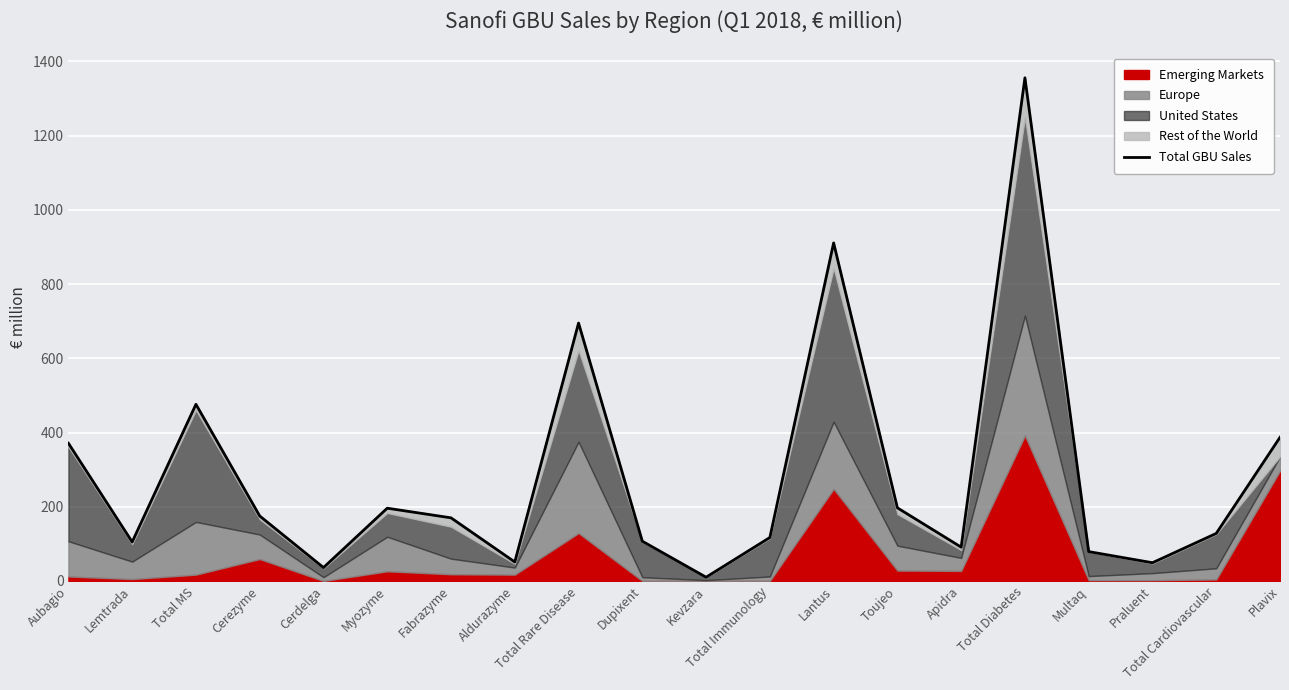

What is the approximate value at Fabrazyme, to the nearest 100?

200